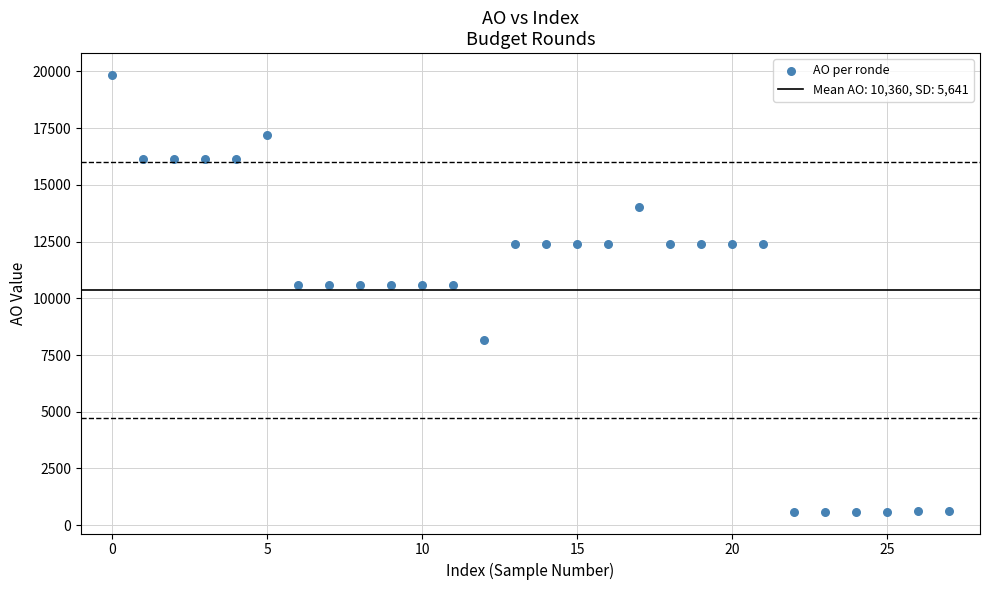

What is the range of Y values (max minus min)?

19240